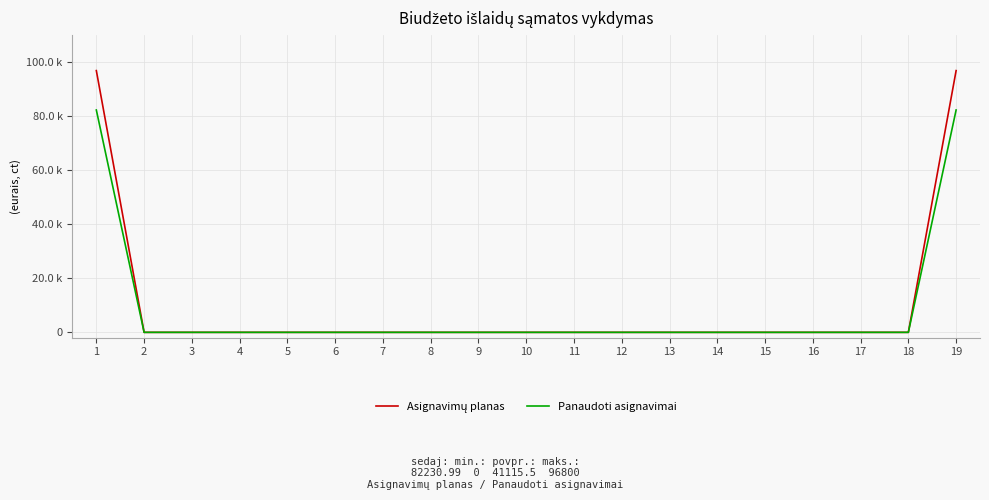

Which series changed the most between 1 and 13?

Asignavimų planas